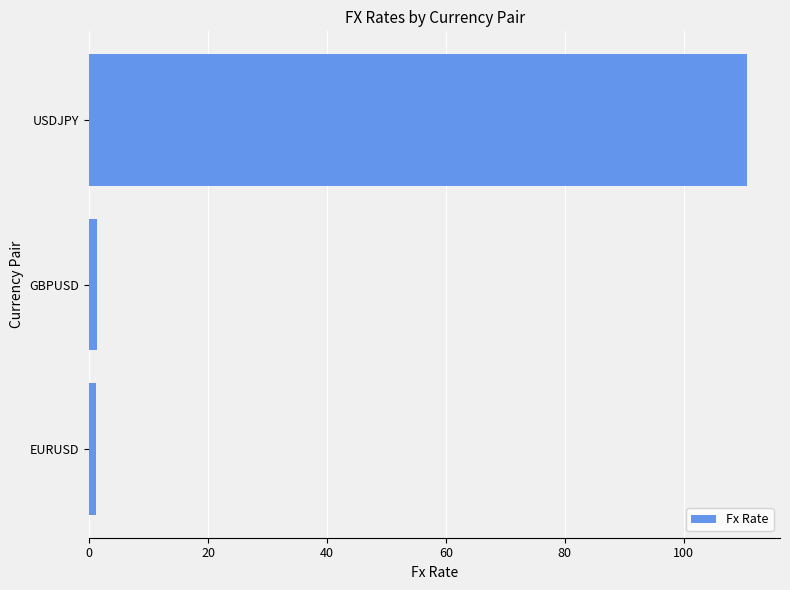

At which category does the chart reach its peak across all series?

USDJPY